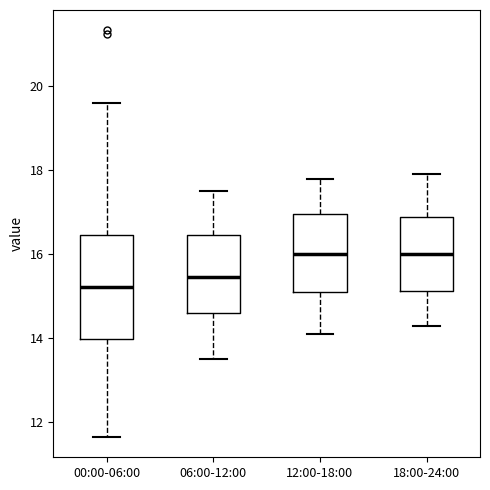

Which box's median line is the lowest?

00:00-06:00